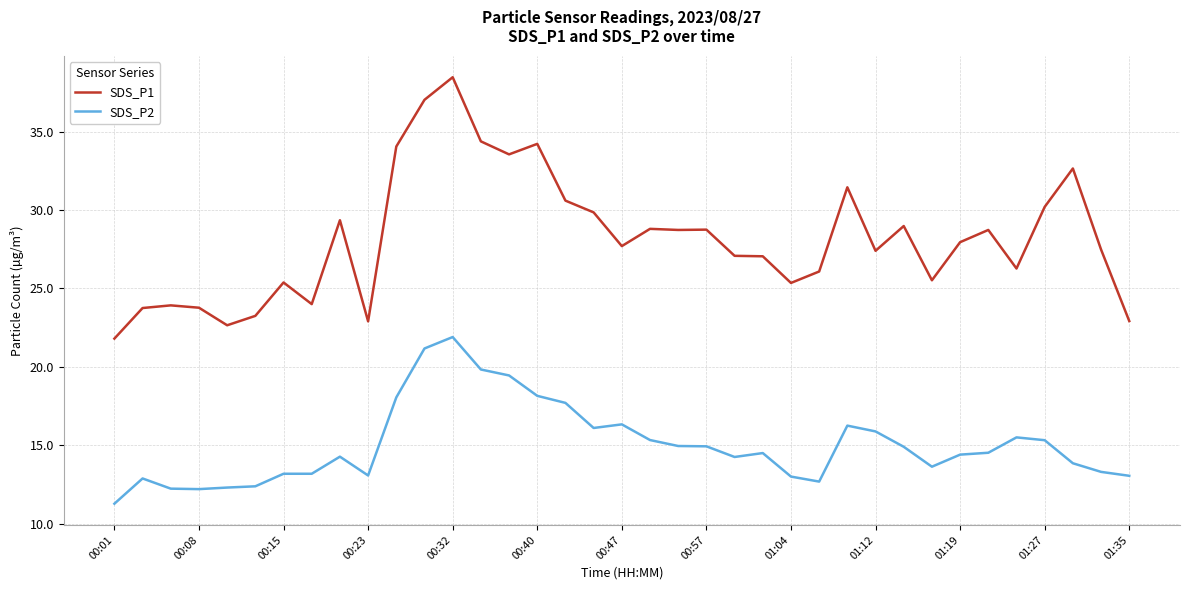

What is the highest value of the SDS_P2 series?

21.9